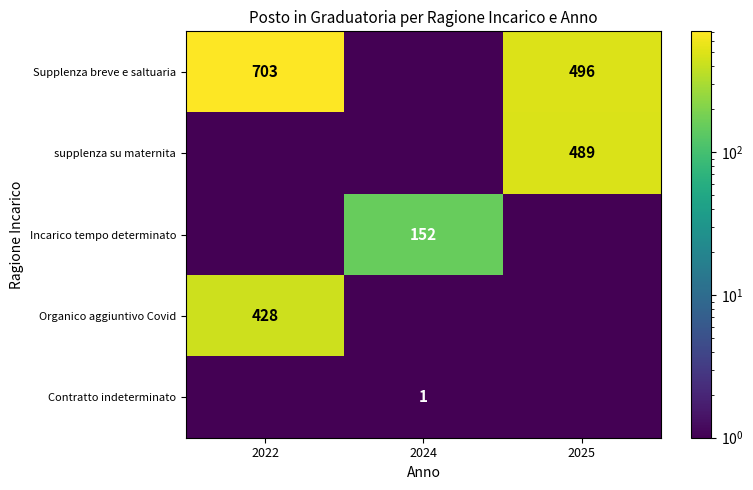

Is it true that Organico aggiuntivo Covid equals 141.8 at 2022?

False